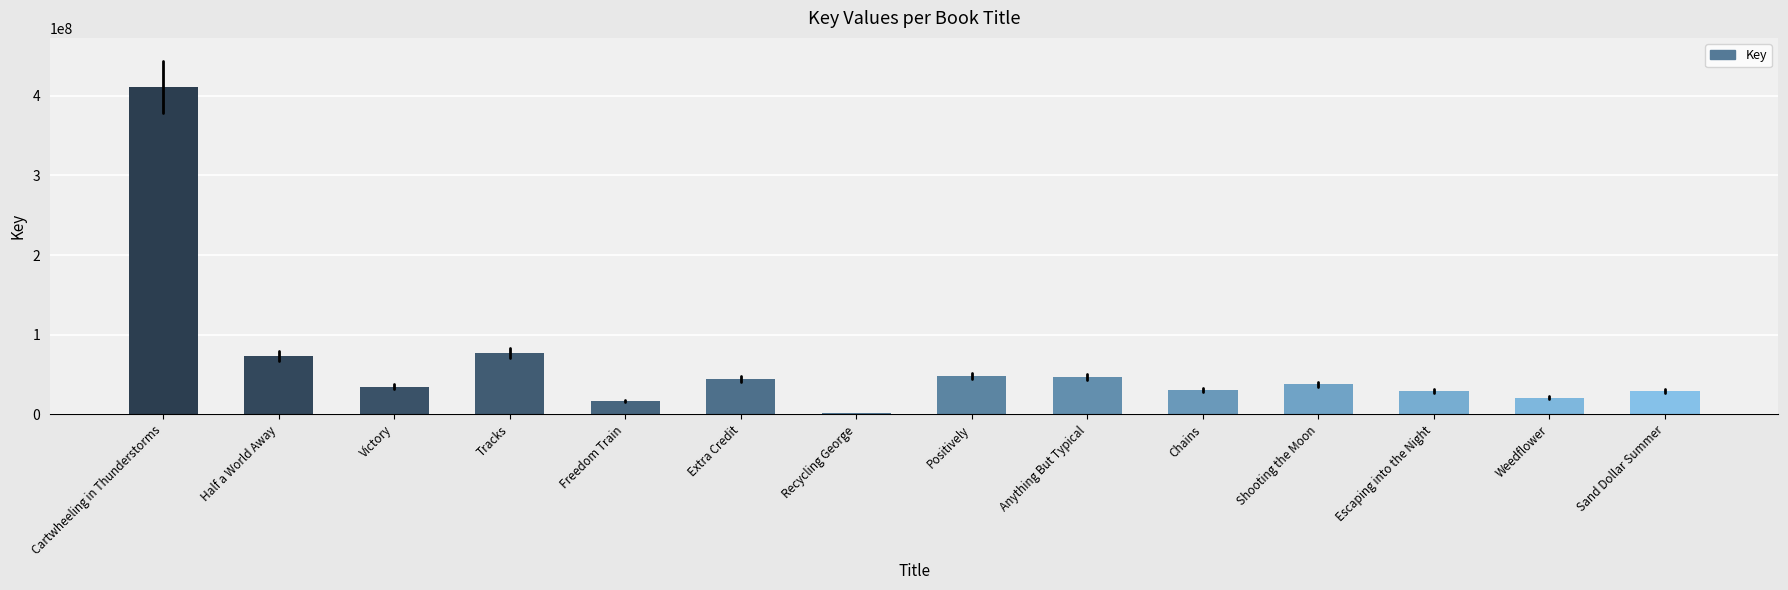

What is the difference between the second highest and second lowest values?

60254883